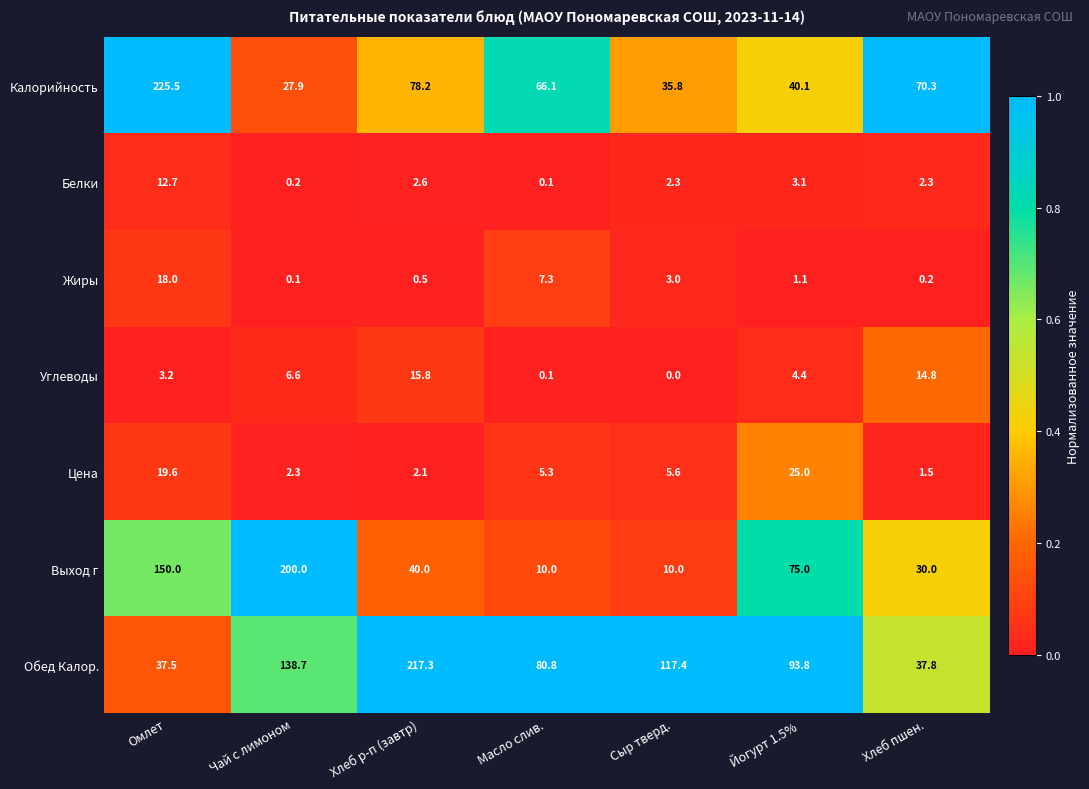

Rank the series by their maximum value, from highest to lowest.

Калорийность, Обед Калор., Выход г, Цена, Жиры, Углеводы, Белки